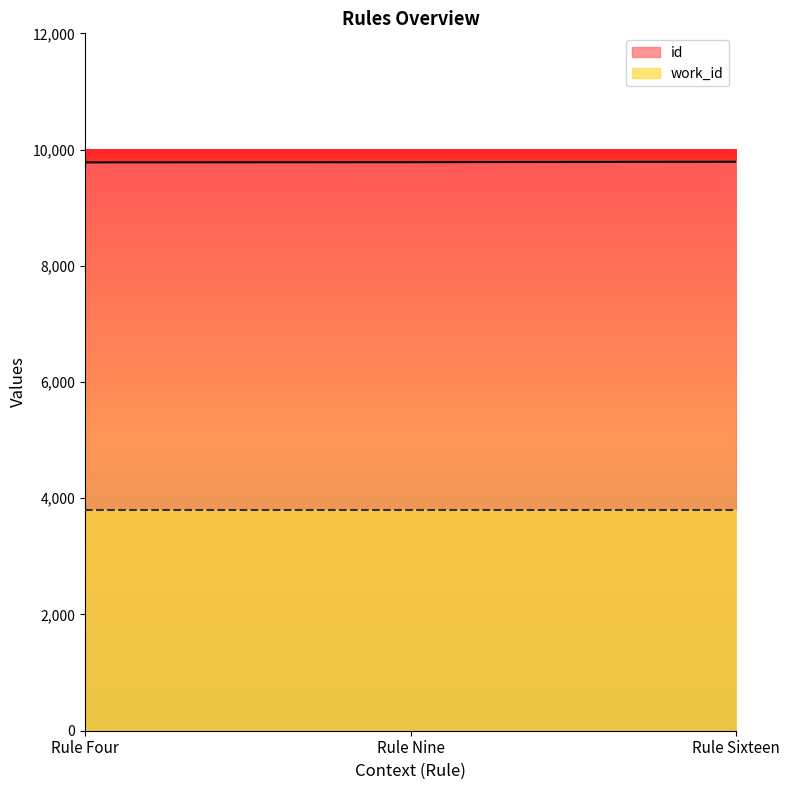

Where is the data nearest to the value 9784?

Rule Nine